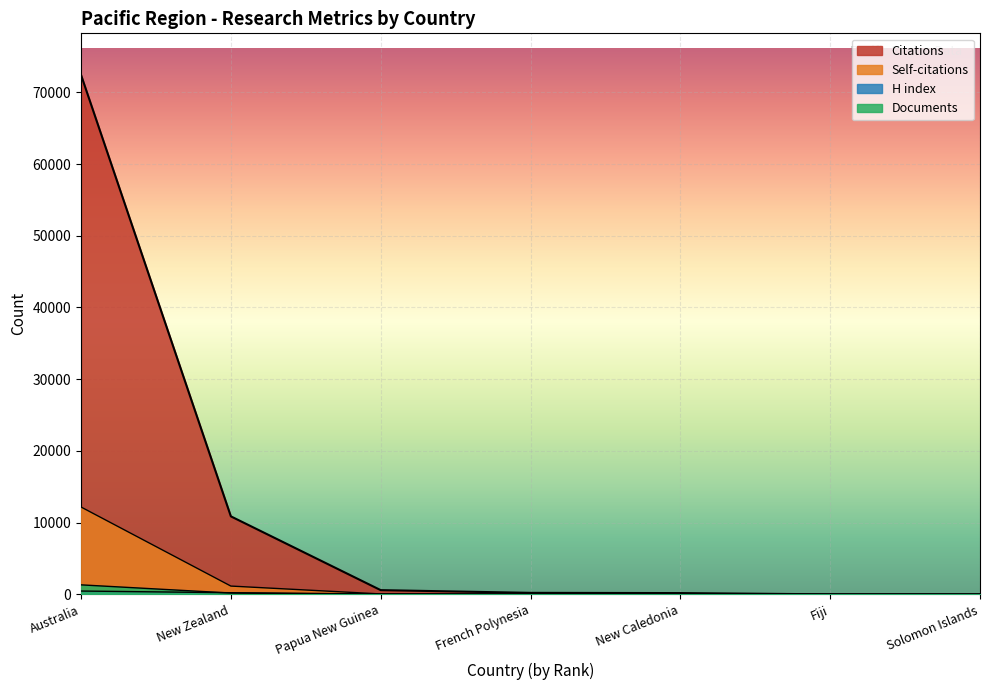

Which category has the lowest value in the Self-citations series?

Fiji